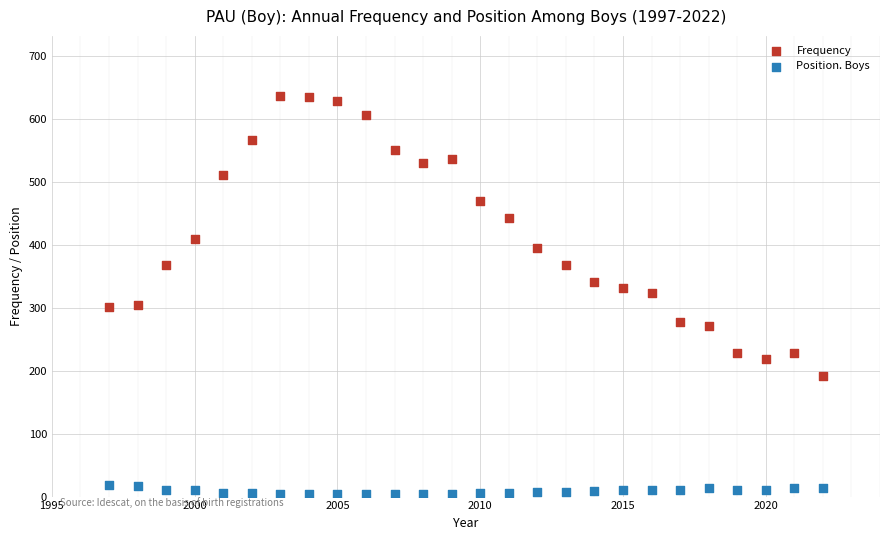

Which series reaches the minimum Y coordinate?

Position. Boys